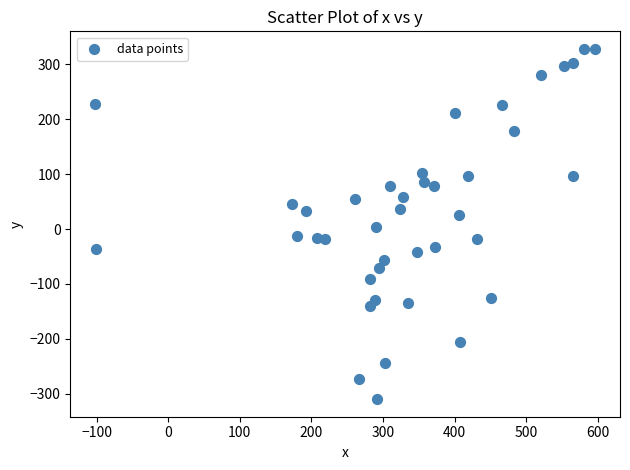

What is the range of X values (max minus min)?

697.6